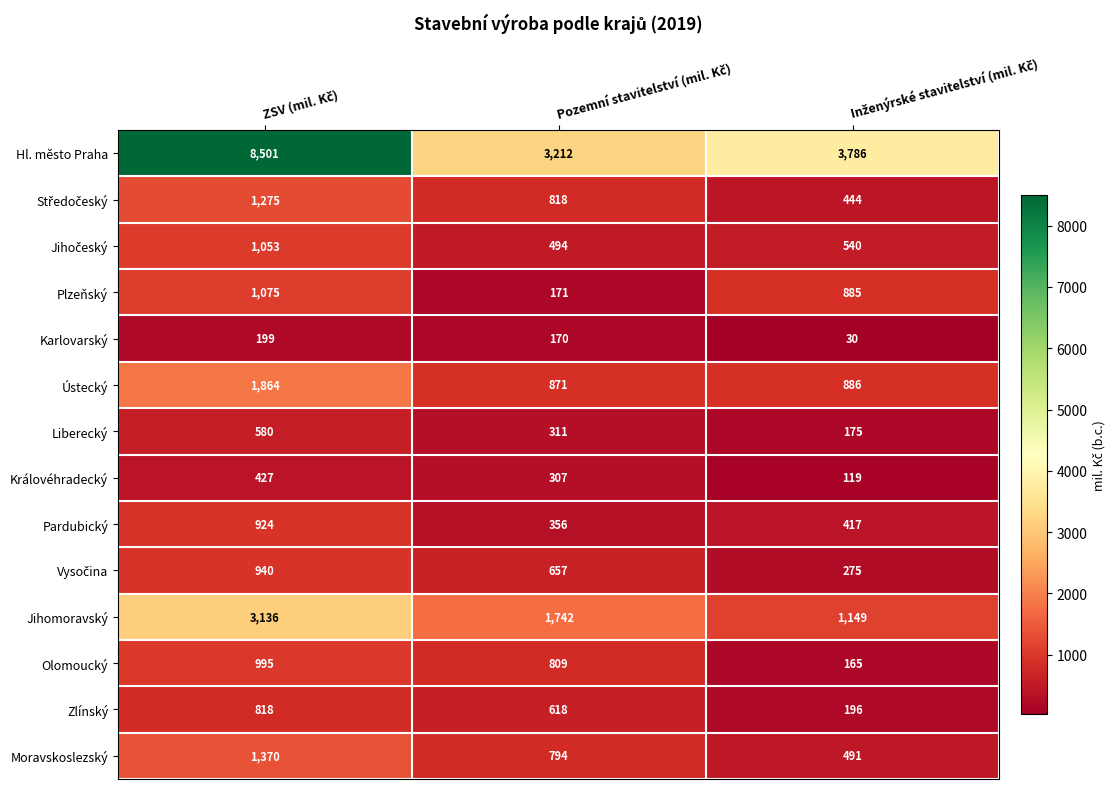

Which series has the widest spread of values?

Hl. město Praha